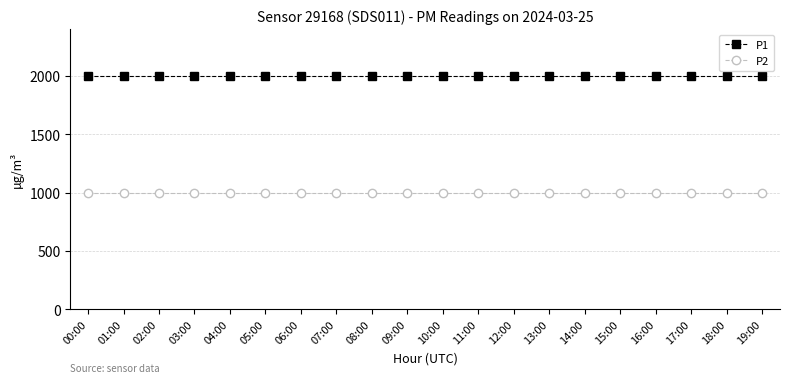

What is the label of the 3rd point from the left?

02:00